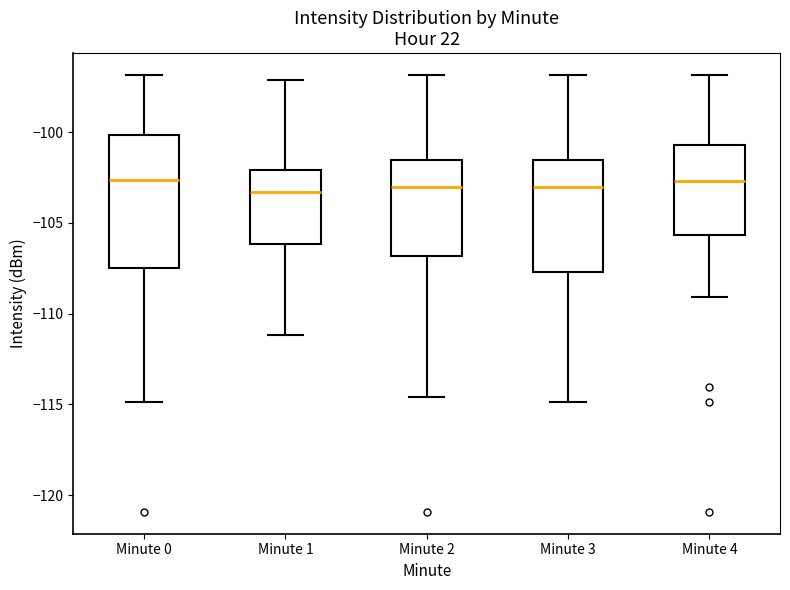

Which box is the tallest, from its lower edge to its upper edge?

Minute 0